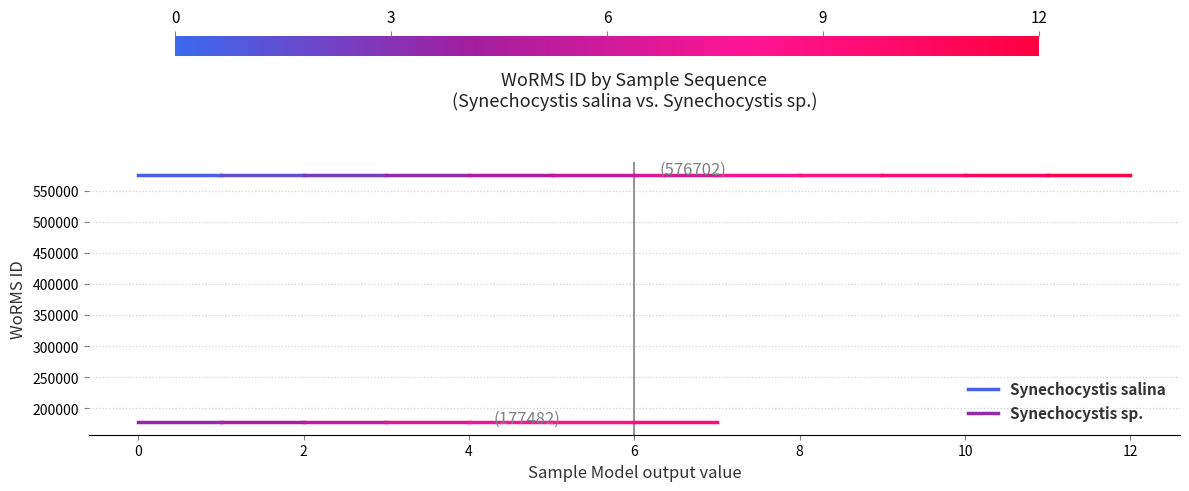

The value of Synechocystis salina at 0 is 119681. True or false?

False